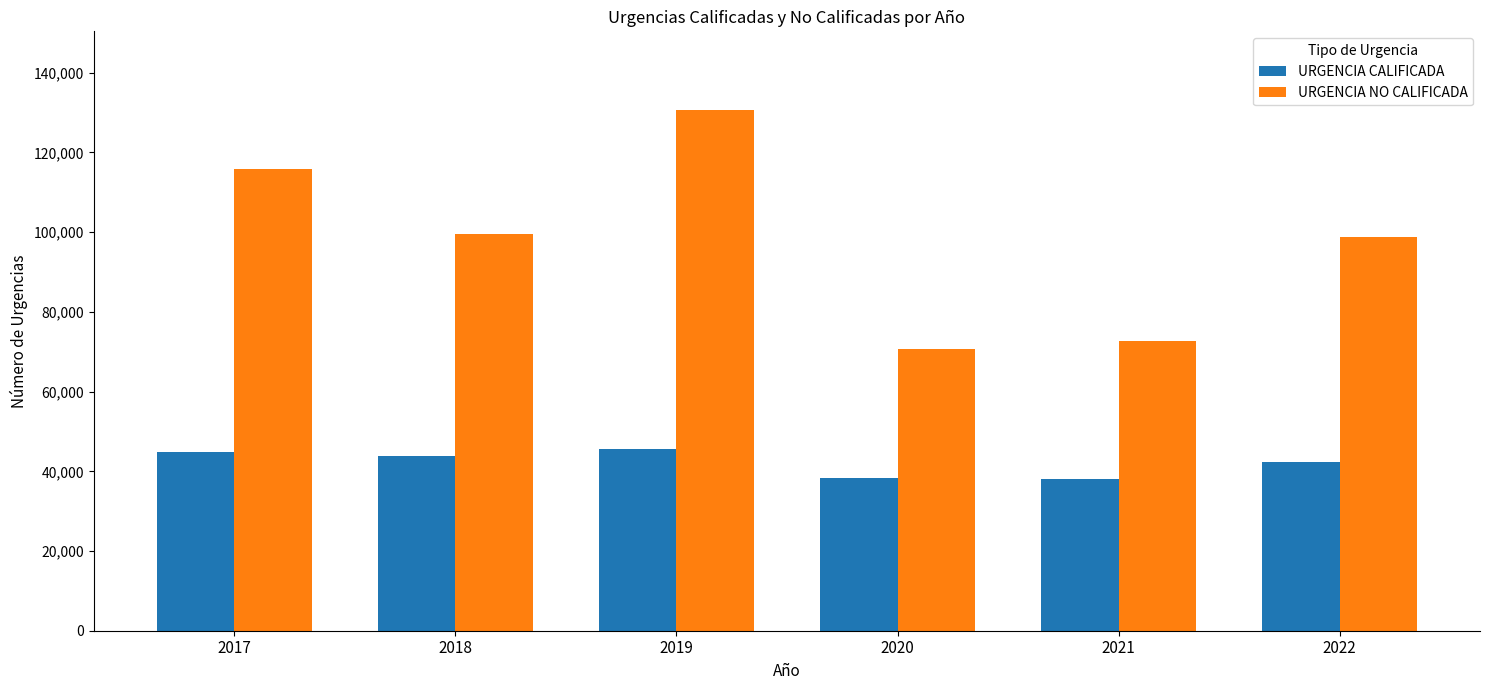

Rank the series by their average value, from lowest to highest.

URGENCIA CALIFICADA, URGENCIA NO CALIFICADA